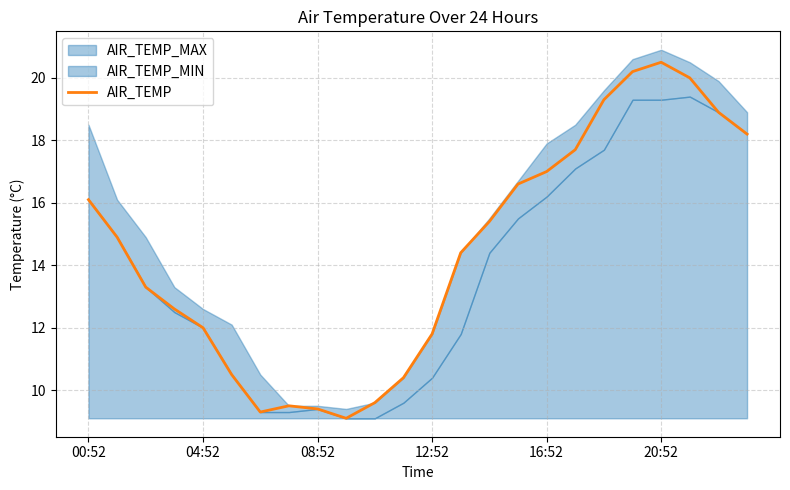

What is the average value?

14.4